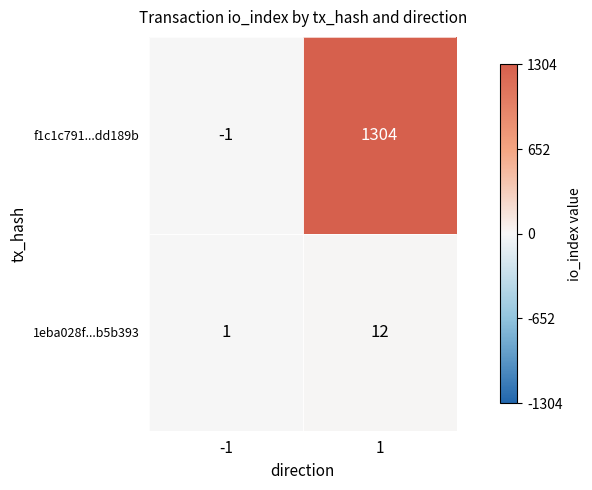

Between -1 and 1, which series saw the biggest shift?

f1c1c791...dd189b